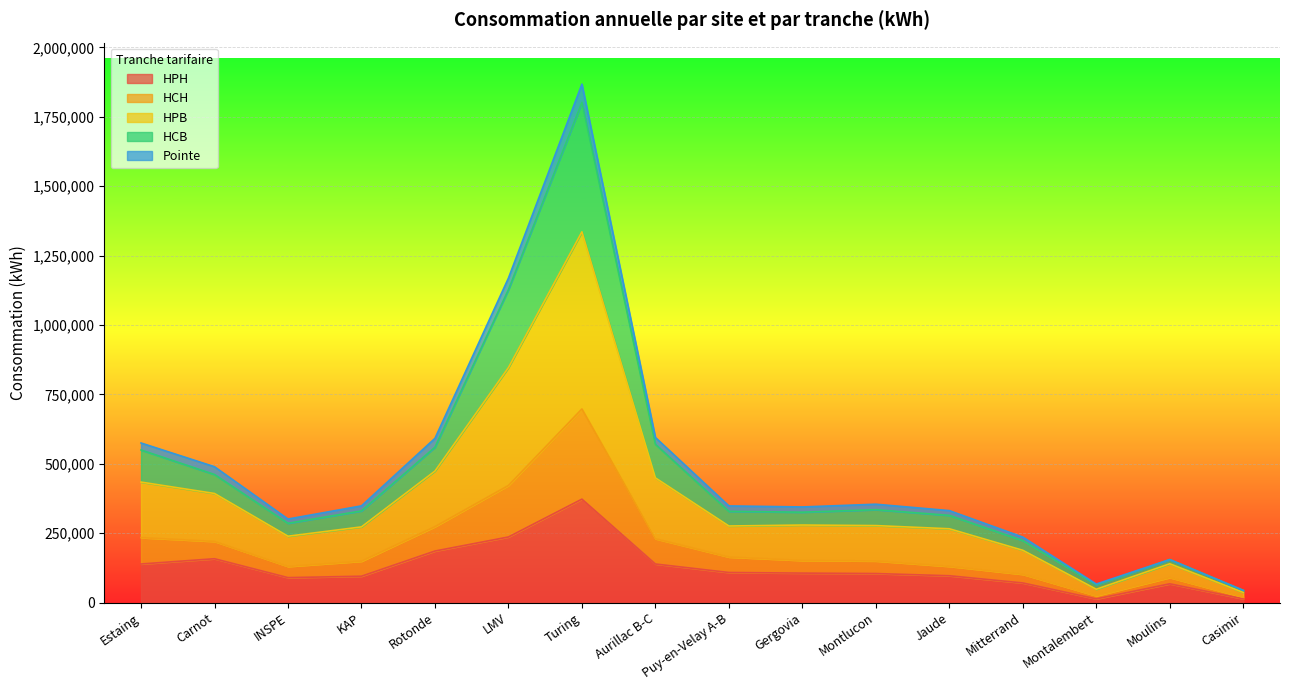

Is it true that HPH equals 507479 at Turing?

False